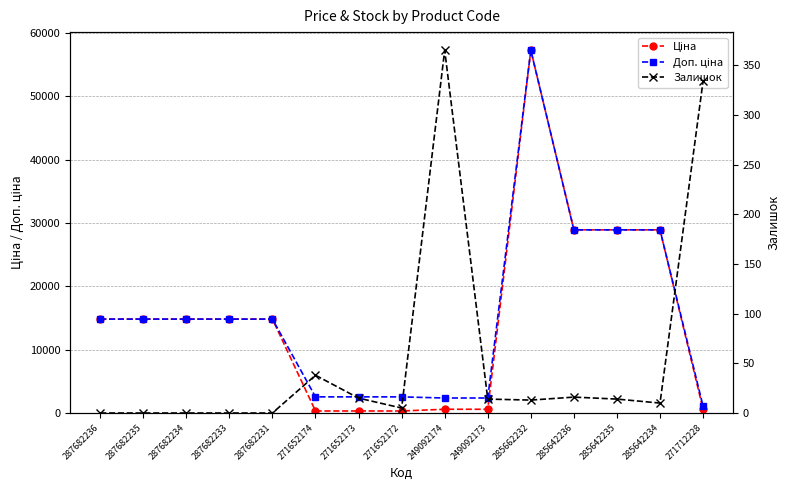

Does the chart have visible grid lines?

Yes